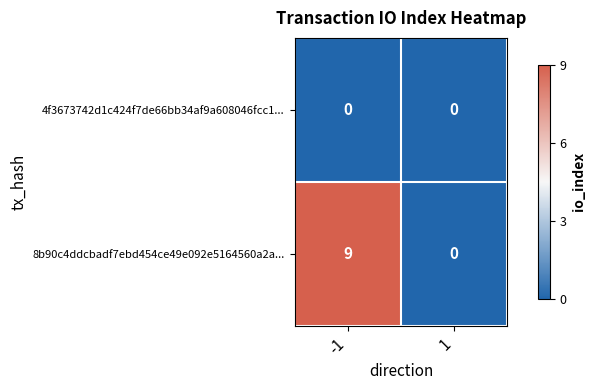

How many series are shown in this chart?

2